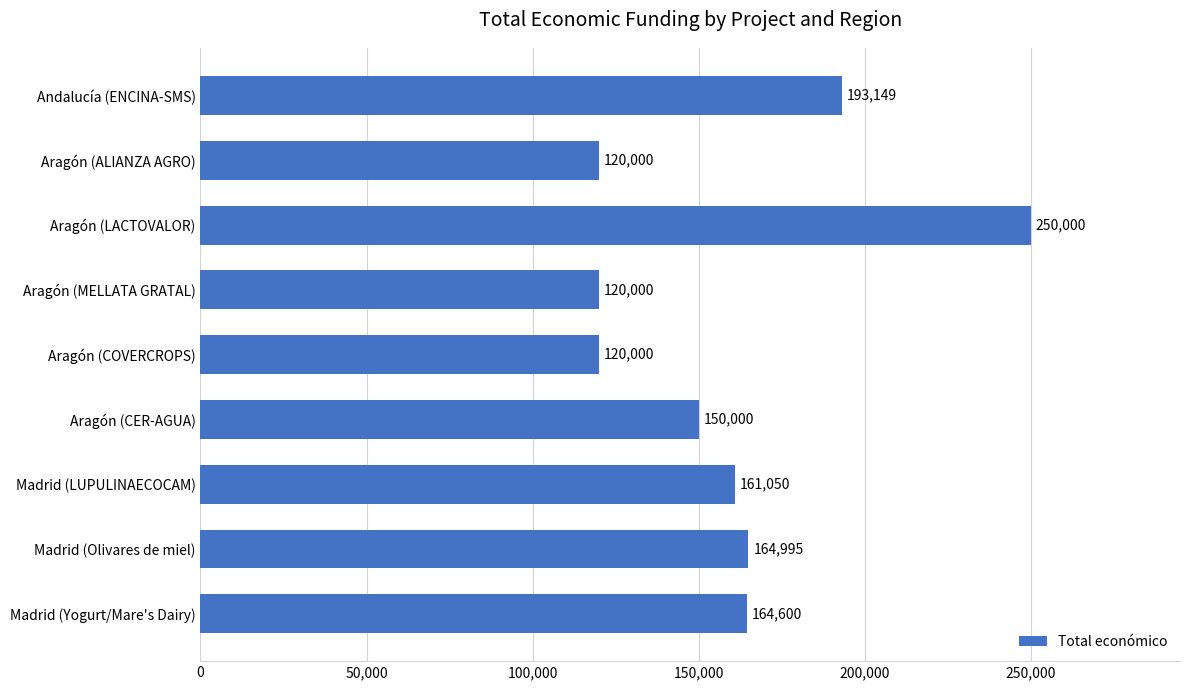

Where is the data nearest to the value 185000?

Andalucía (ENCINA-SMS)